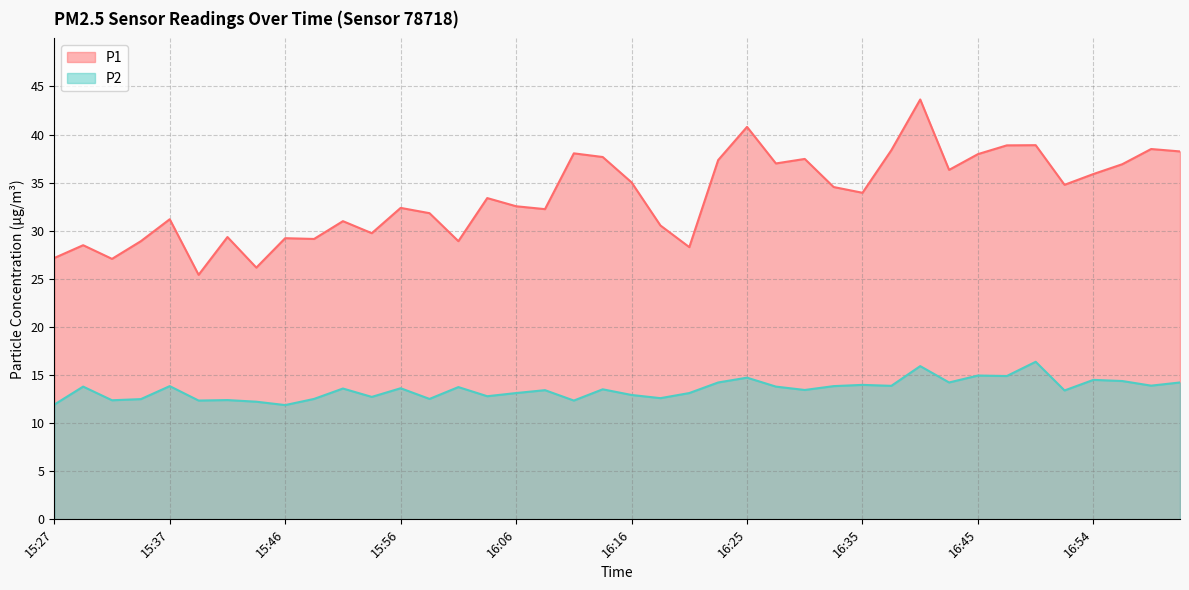

True or false: P2 and P1 cross at least once.

False